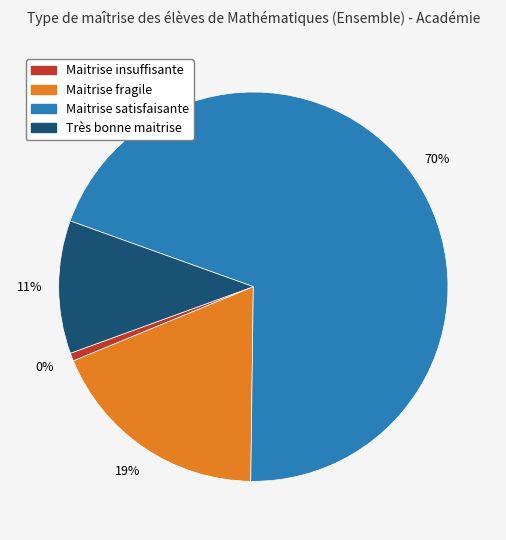

Approximately how many times larger is the value at Maitrise fragile compared to Maitrise satisfaisante?

0.3